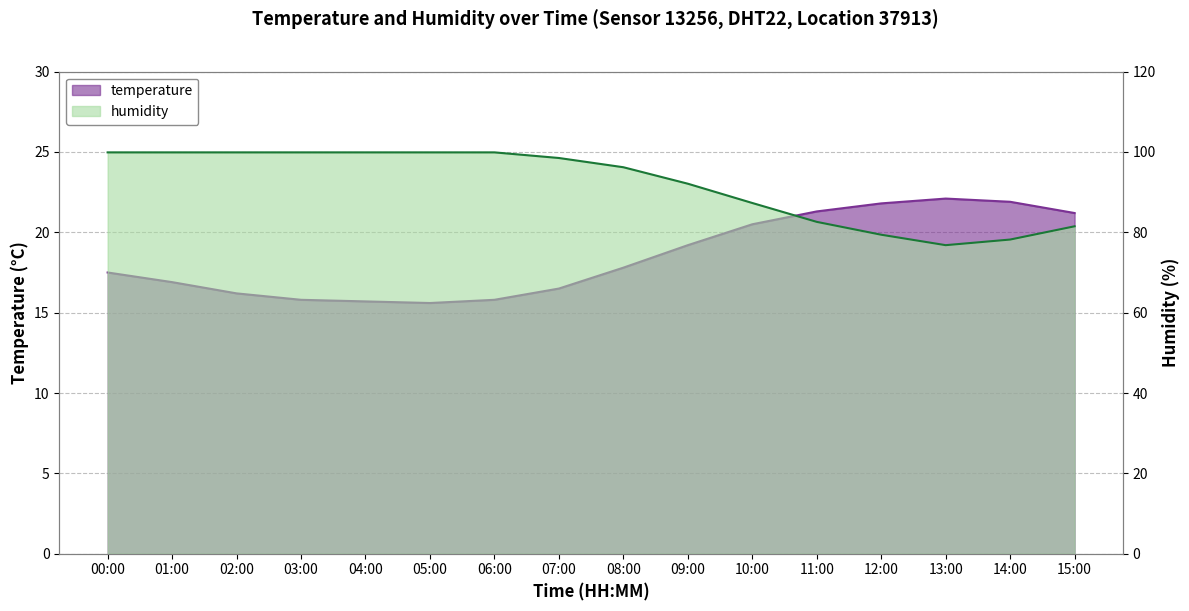

Is it true that humidity equals 96.2 at 08:00?

True